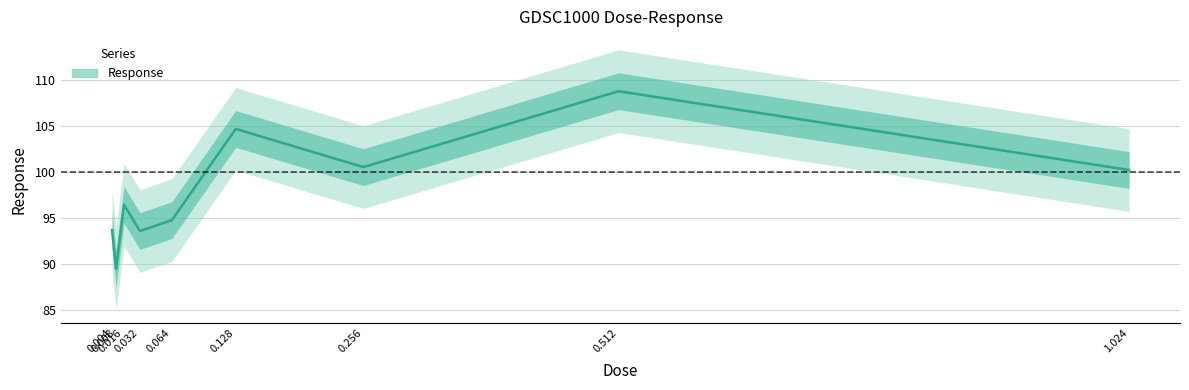

How many points are lower than both their immediate neighbors (excluding endpoints)?

3